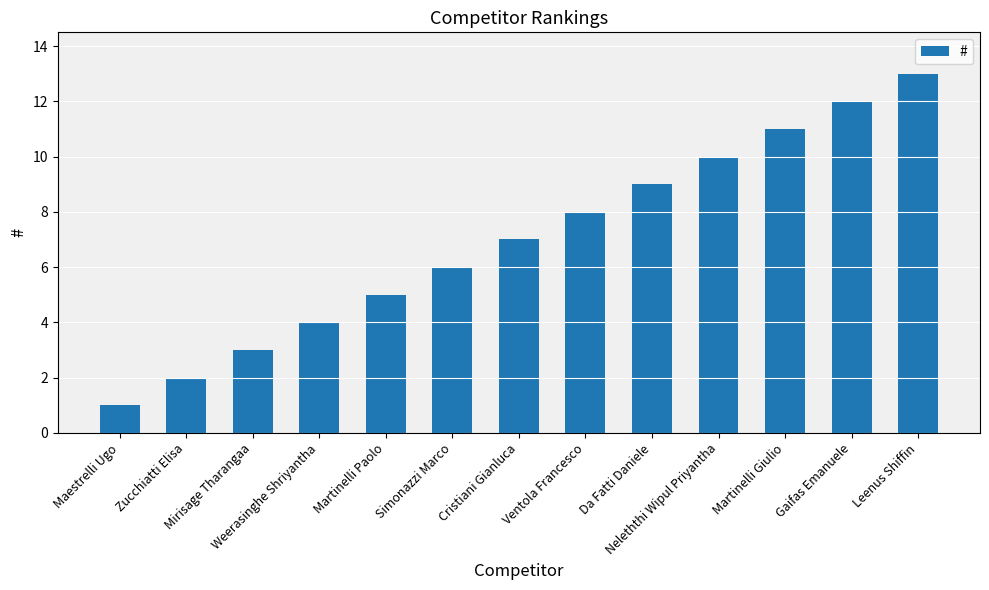

List the labels in order of value, largest first.

Leenus Shiffin, Gaifas Emanuele, Martinelli Giulio, Neleththi Wipul Priyantha, Da Fatti Daniele, Ventola Francesco, Cristiani Gianluca, Simonazzi Marco, Martinelli Paolo, Weerasinghe Shriyantha, Mirisage Tharangaa, Zucchiatti Elisa, Maestrelli Ugo